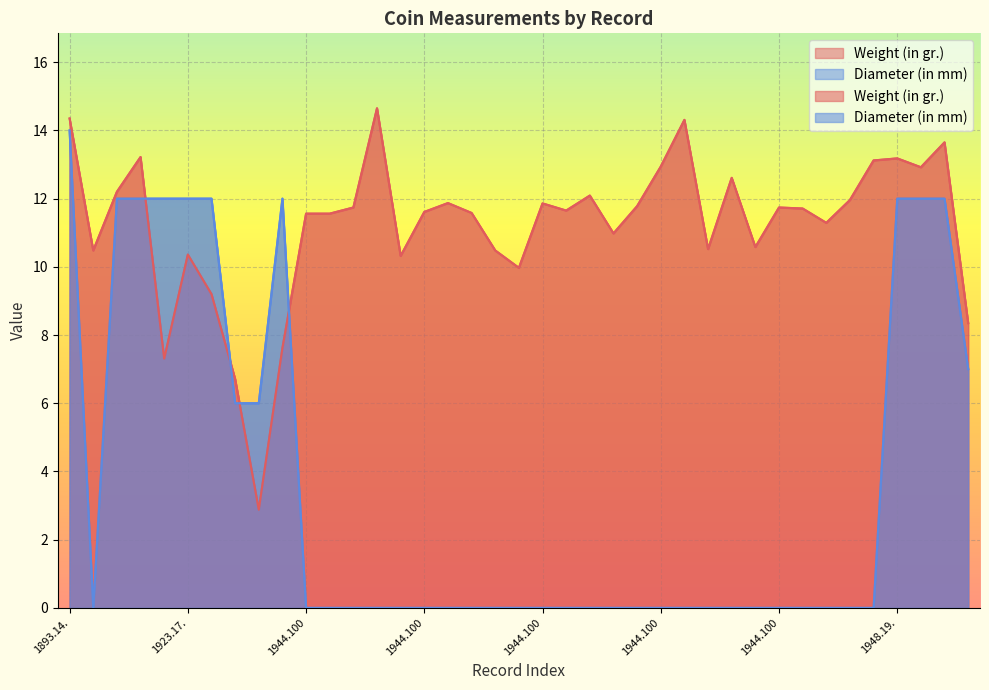

Reading right to left, what are all the values shown in this chart?

Weight (in gr.): 8.3	13.7	12.9	13.2	13.1	12.0	11.3	11.7	11.7	10.6	12.6	10.5	14.3	12.9	11.8	11.0	12.1	11.7	11.9	10.0	10.5	11.6	11.9	11.6	10.3	14.7	11.7	11.6	11.6	7.6	2.9	6.7	9.2	10.4	7.3	13.2	12.2	10.5	14.3
Diameter (in mm): 7.0	12.0	12.0	12.0	0.0	0.0	0.0	0.0	0.0	0.0	0.0	0.0	0.0	0.0	0.0	0.0	0.0	0.0	0.0	0.0	0.0	0.0	0.0	0.0	0.0	0.0	0.0	0.0	0.0	12.0	6.0	6.0	12.0	12.0	12.0	12.0	12.0	0.0	14.0